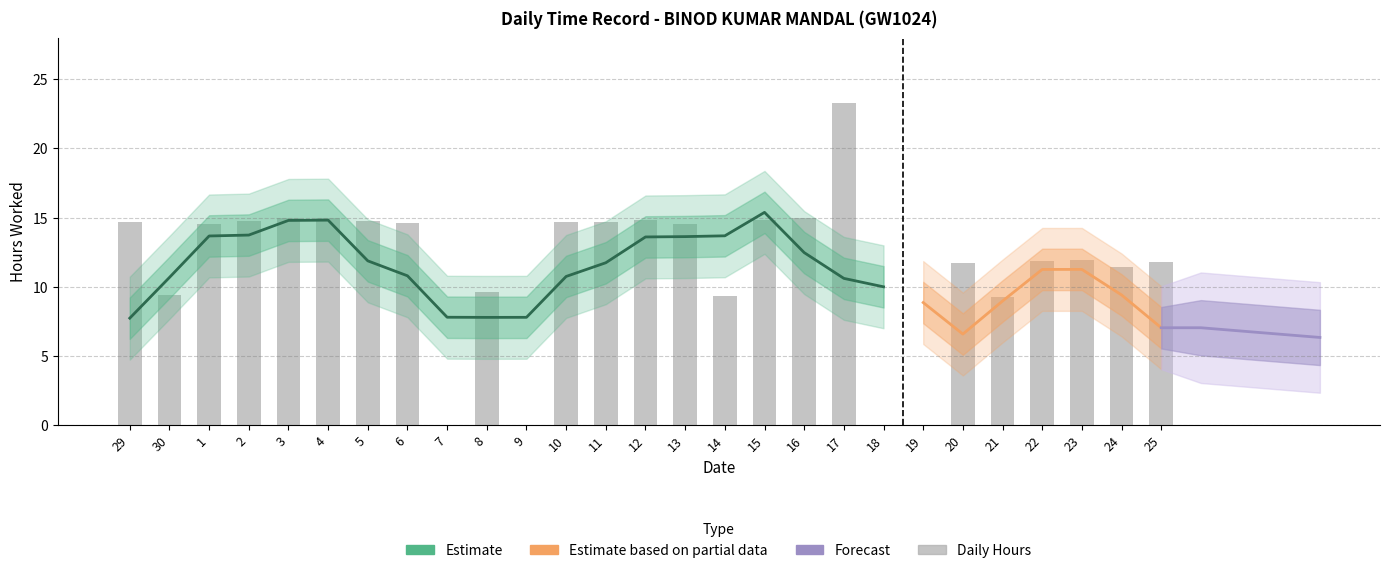

What is the change in value from 6 to 8?

-5.0